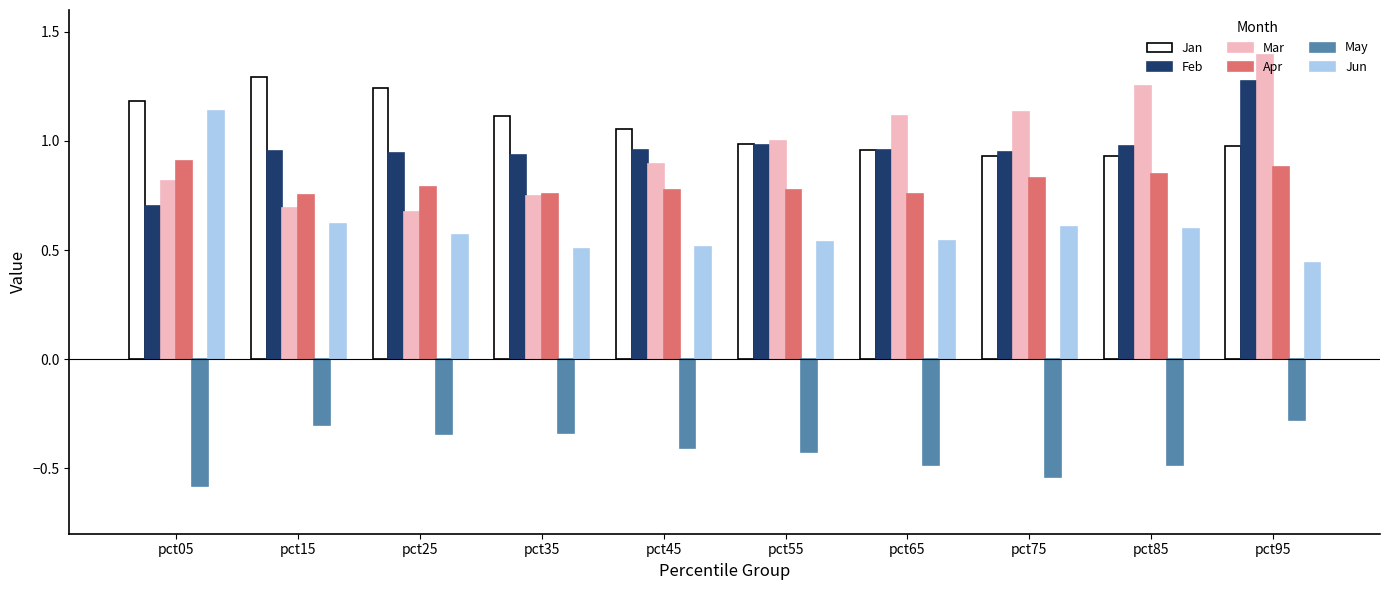

True or false: Mar has a value of 1.1 at pct75.

True